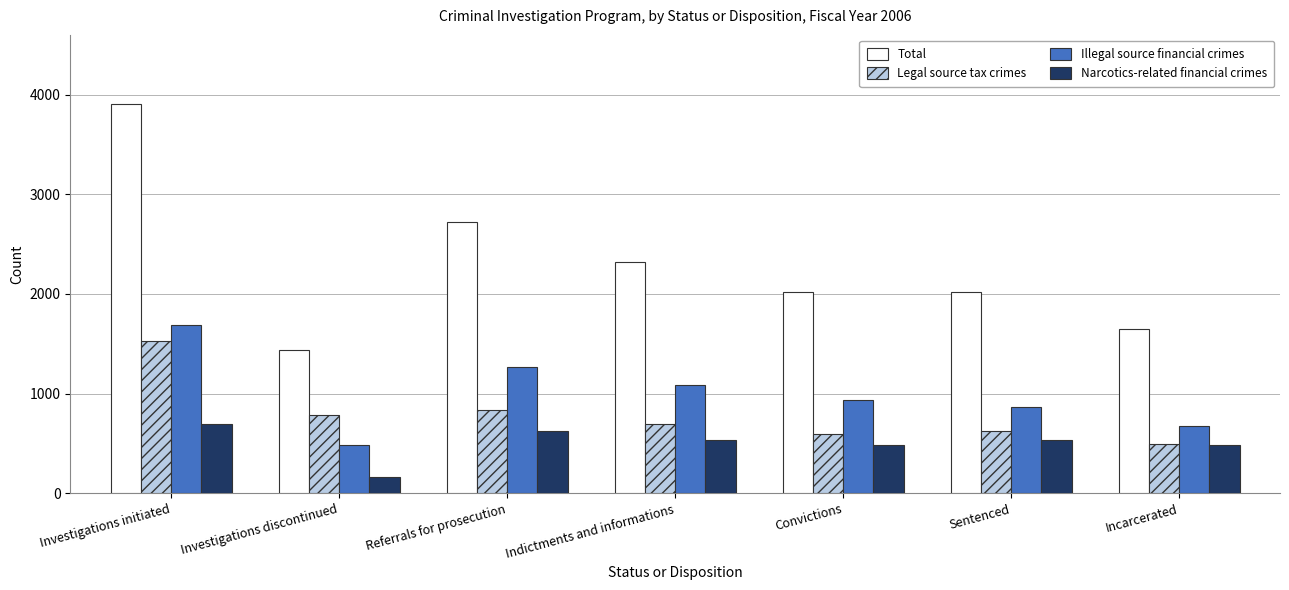

Is the value of Total at Incarcerated greater than the value of Narcotics-related financial crimes at Indictments and informations?

Yes